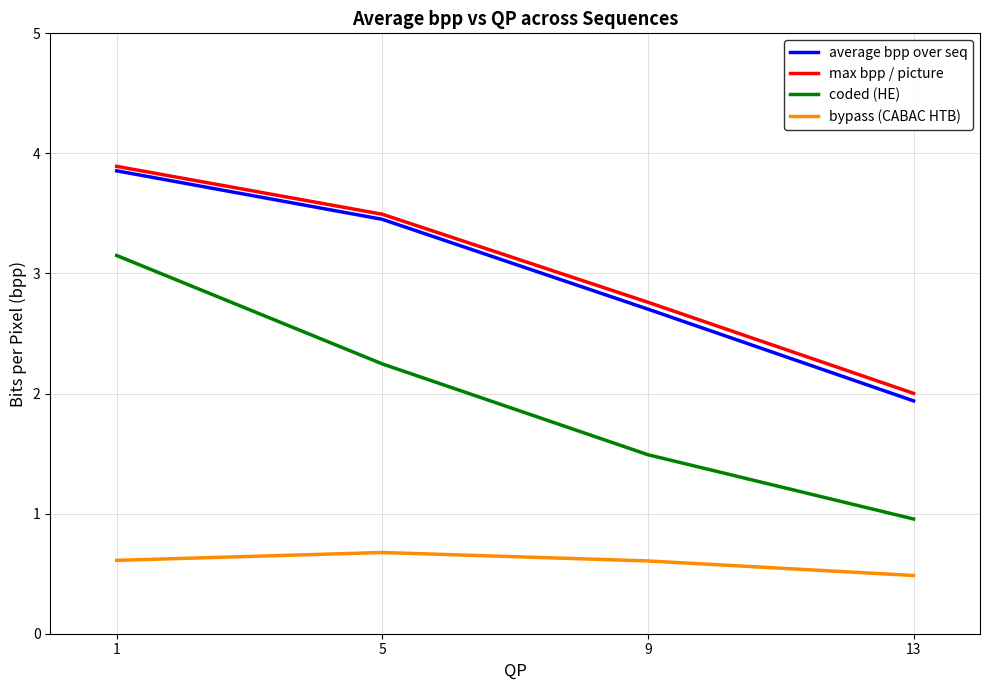

True or false: max bpp / picture has a value of 1.0 at 13.

False